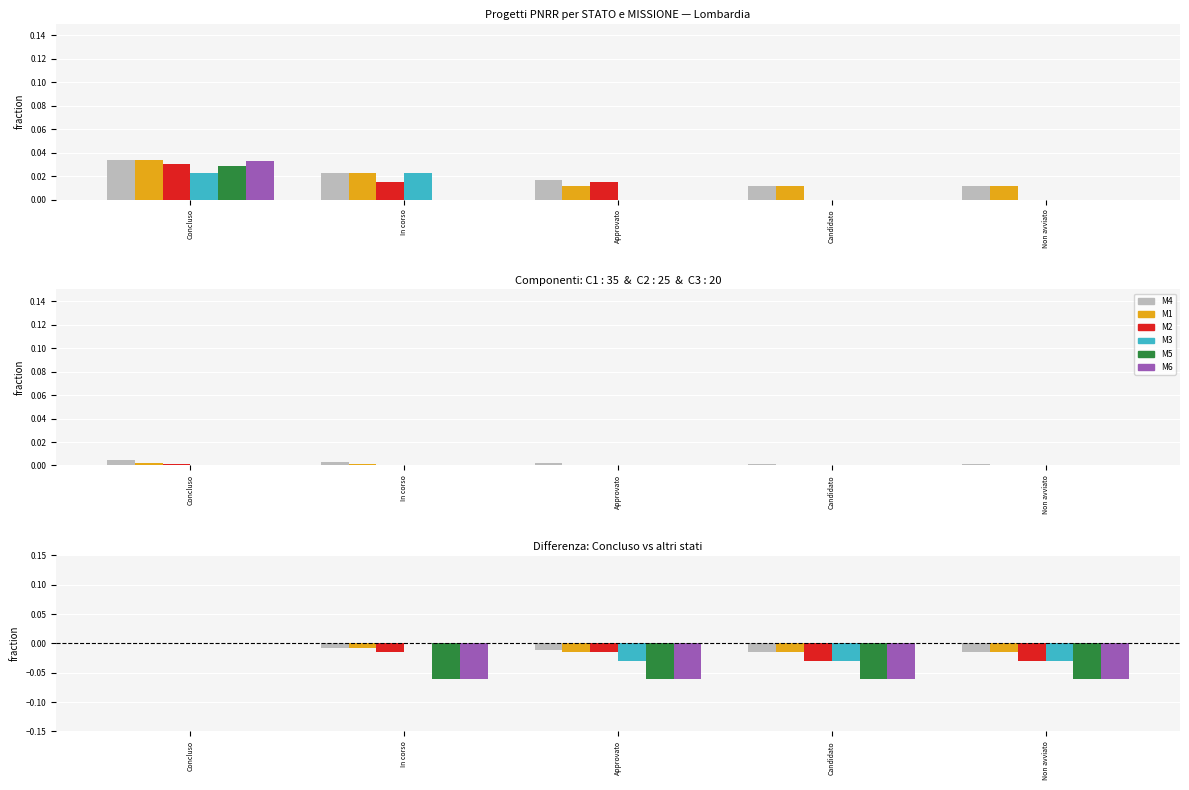

The value of M3 at Non avviato is -0.0. True or false?

True